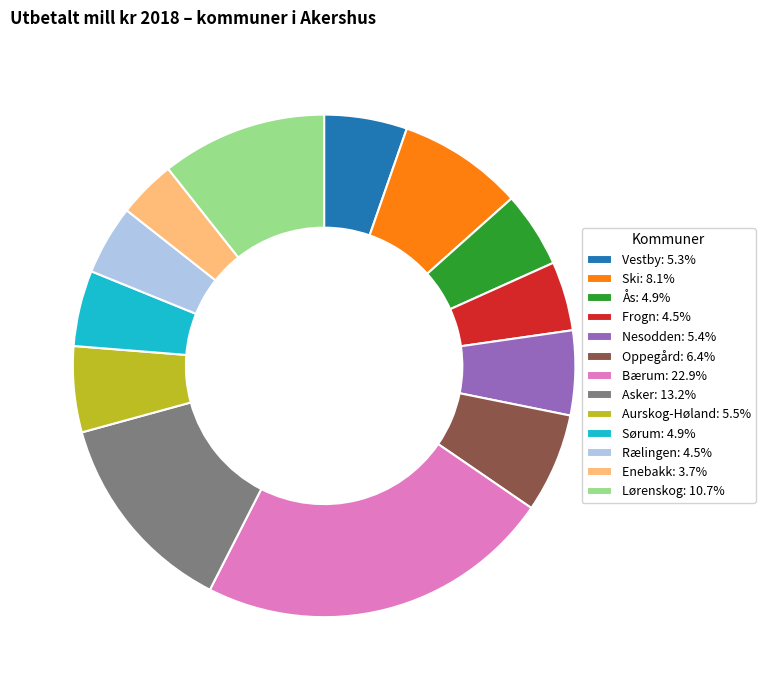

Is the sum of Rælingen: 4.5% and Frogn: 4.5% greater than half?

No